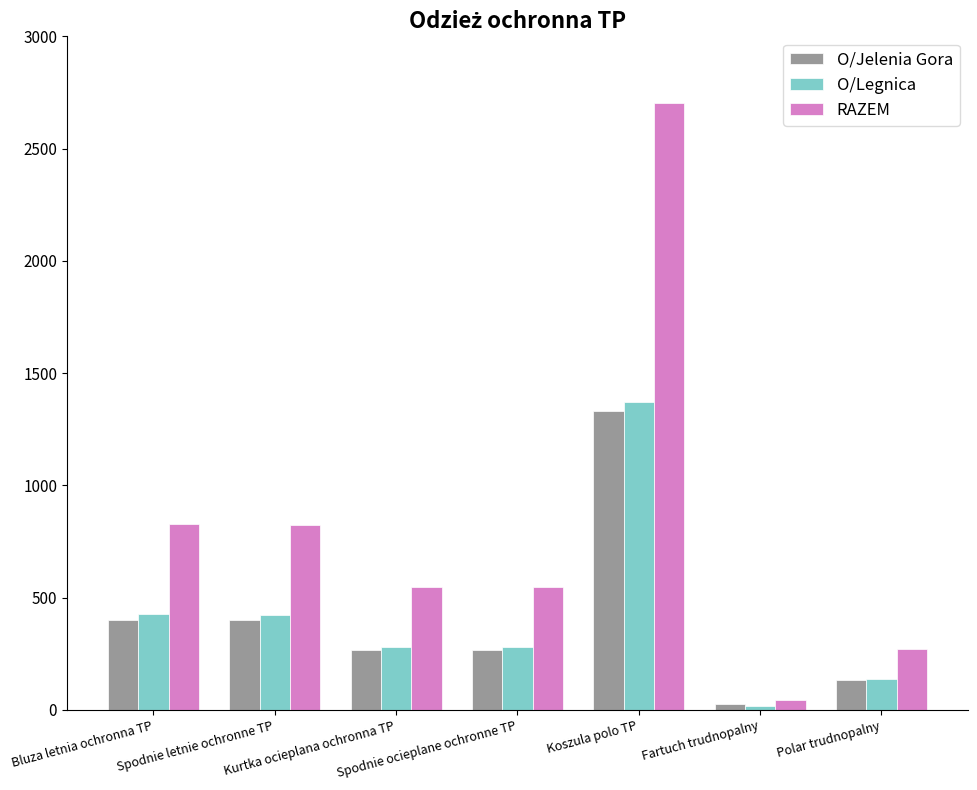

What is the approximate value of O/Legnica at Spodnie letnie ochronne TP, to the nearest 10?

420